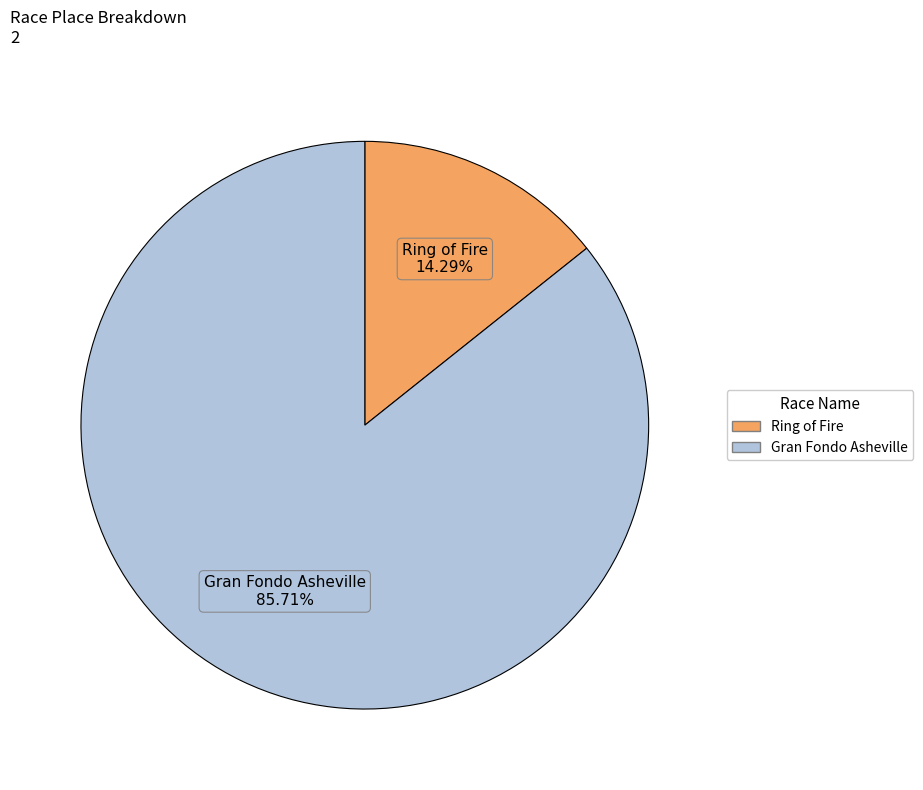

Between Ring of Fire and Gran Fondo Asheville, which is larger?

Gran Fondo Asheville